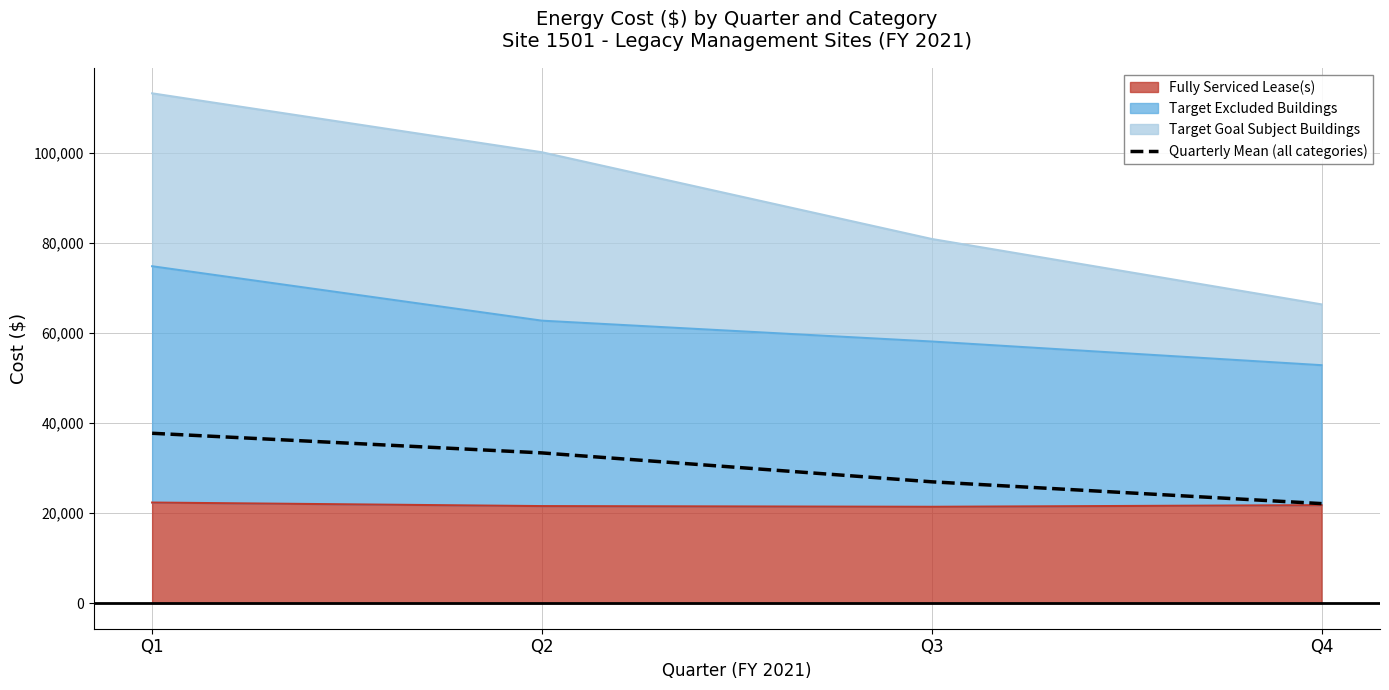

Reading right to left, what are all the values shown in this chart?

Q4=22132.7	Q3=26976.0	Q2=33398.3	Q1=37762.3